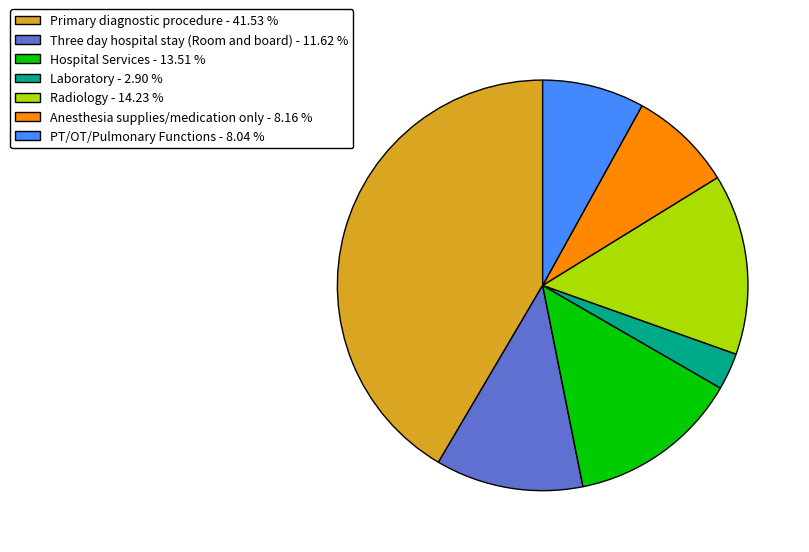

Is Laboratory - 2.90 % the majority of the pie?

No